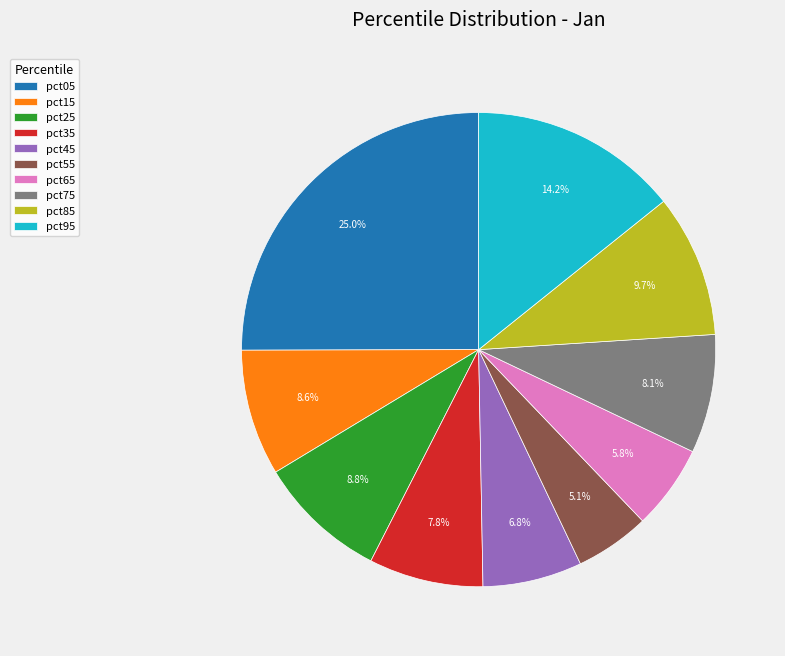

Does pct35 account for over 50% of the chart?

No